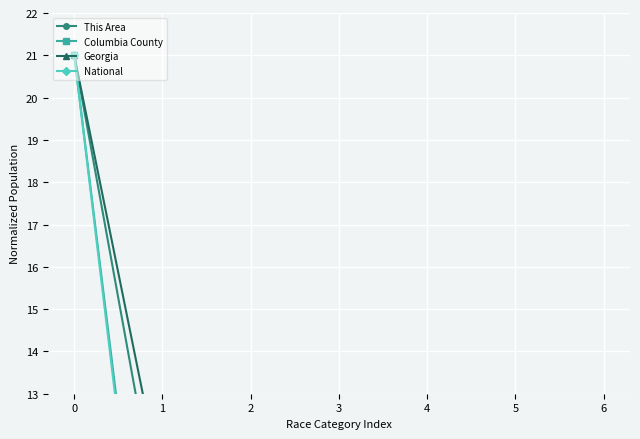

What is the greatest value displayed?

21.0